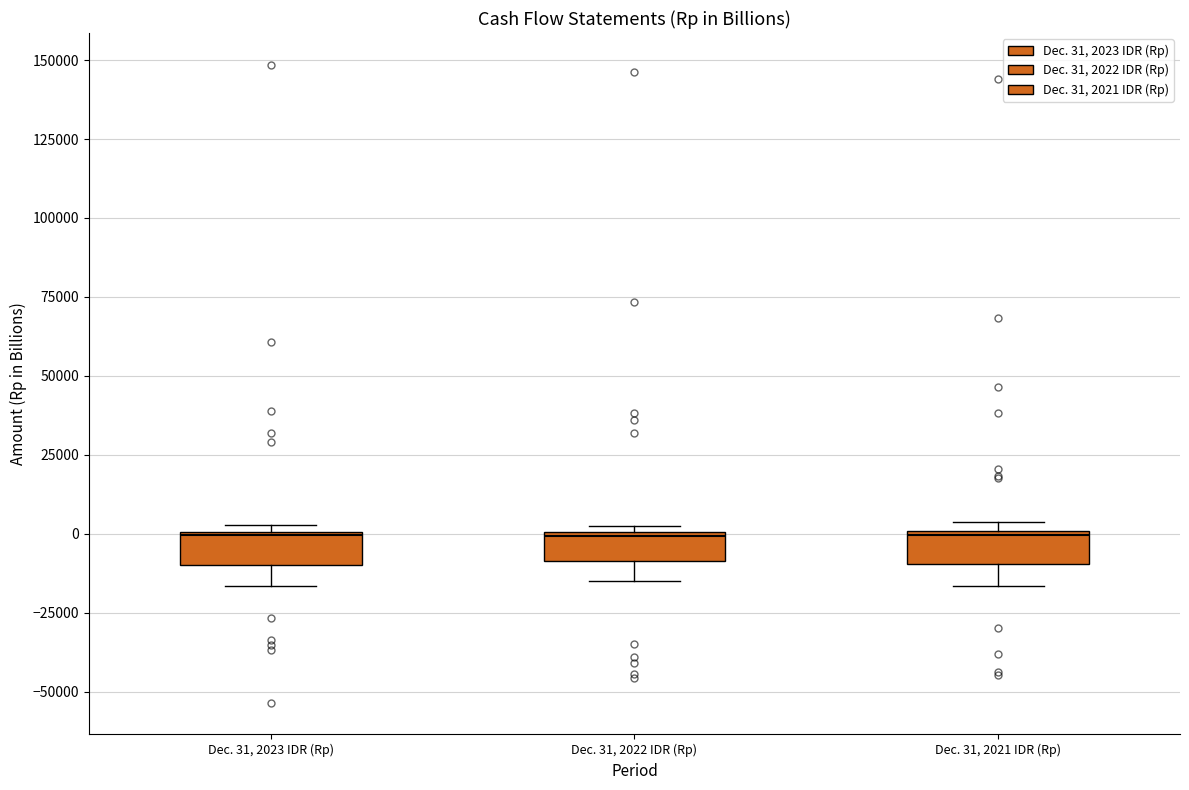

Where is the upper edge of the box for Dec. 31, 2022 IDR (Rp) on the y-axis? The values are not printed on the chart, so give them approximately, as read against the axis.

0